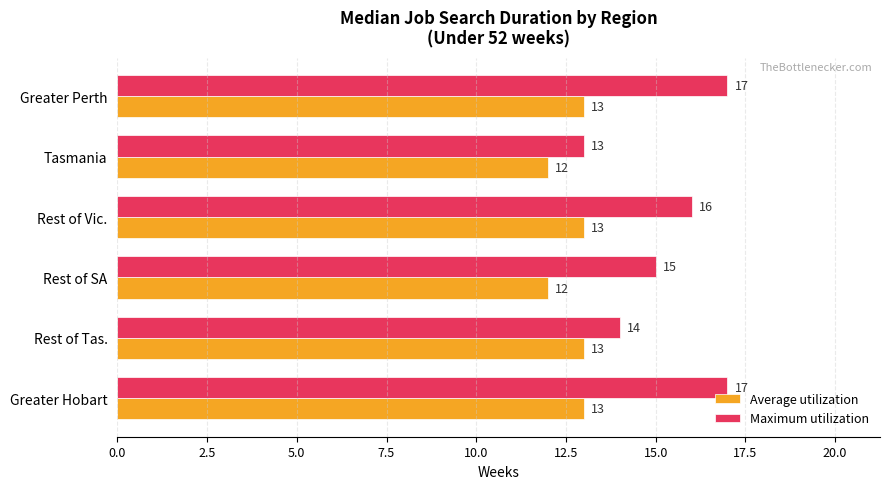

Which series has the largest range (max minus min)?

Maximum utilization